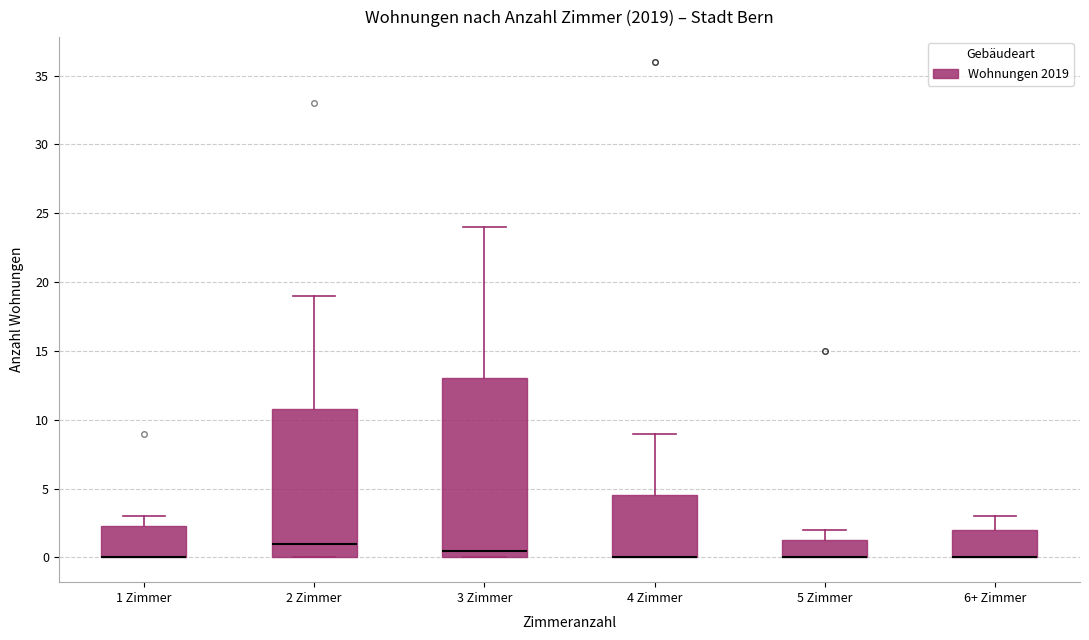

Reading left to right, transcribe this box plot: for each box, give where its median line is, the range the box spans, and where its two whiskers end, as read against the y-axis. The values are not printed on the chart, so give them approximately, as read against the axis.

1 Zimmer: median 0.0 (drawn on the box's lower edge), box 0.0 to 2.5, whiskers 0.0 to 3.0
2 Zimmer: median 1.0, box 0.0 to 11.0, whiskers 0.0 to 19.0
3 Zimmer: median 0.5, box 0.0 to 13.0, whiskers 0.0 to 24.0
4 Zimmer: median 0.0 (drawn on the box's lower edge), box 0.0 to 4.5, whiskers 0.0 to 9.0
5 Zimmer: median 0.0 (drawn on the box's lower edge), box 0.0 to 1.5, whiskers 0.0 to 2.0
6+ Zimmer: median 0.0 (drawn on the box's lower edge), box 0.0 to 2.0, whiskers 0.0 to 3.0